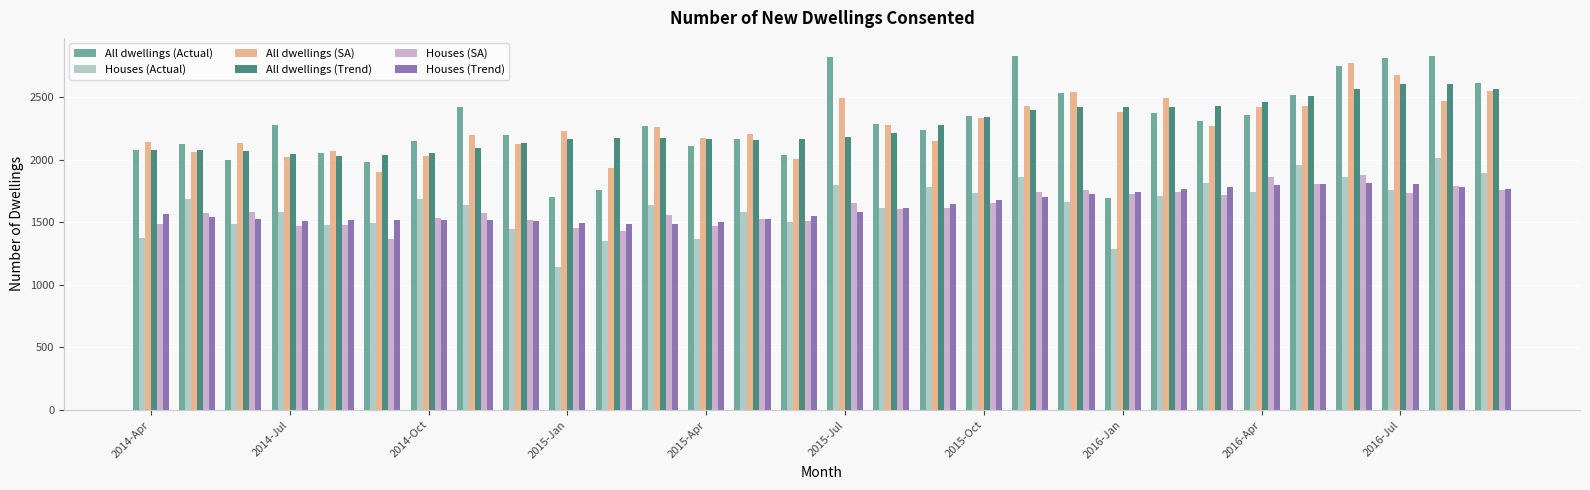

What is the difference between the second highest and minimum values in the All dwellings (Trend) series?

568